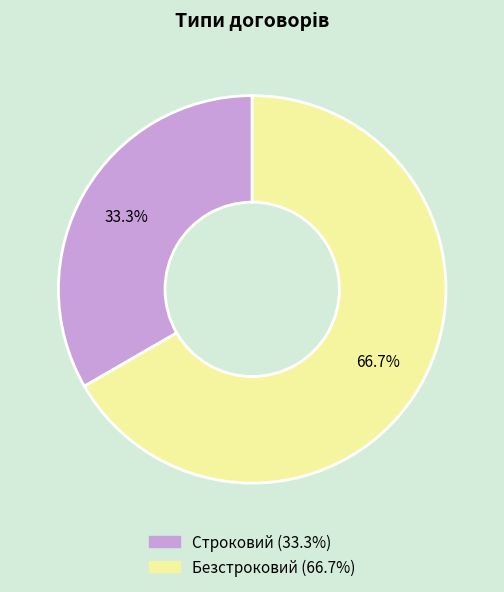

How many segments does this pie chart have?

2